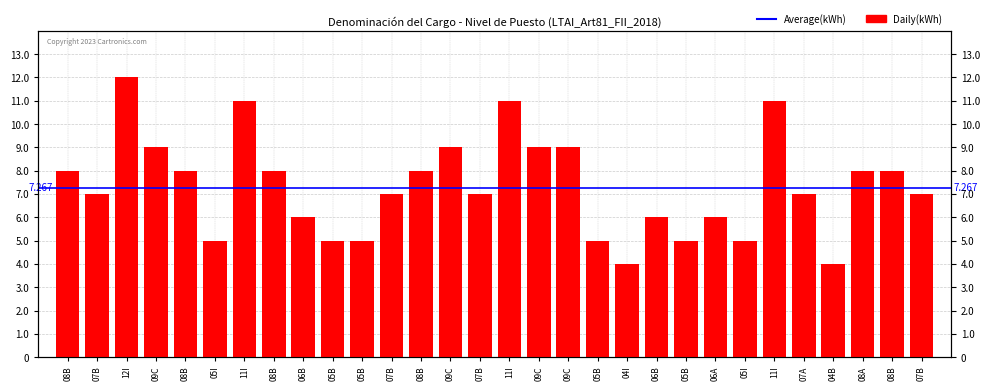

Reading right to left, transcribe all the data shown in this chart.

07B=7	08B=8	08A=8	04B=4	07A=7	11I=11	05I=5	06A=6	05B=5	06B=6	04I=4	05B=5	09C=9	09C=9	11I=11	07B=7	09C=9	08B=8	07B=7	05B=5	05B=5	06B=6	08B=8	11I=11	05I=5	08B=8	09C=9	12I=12	07B=7	08B=8